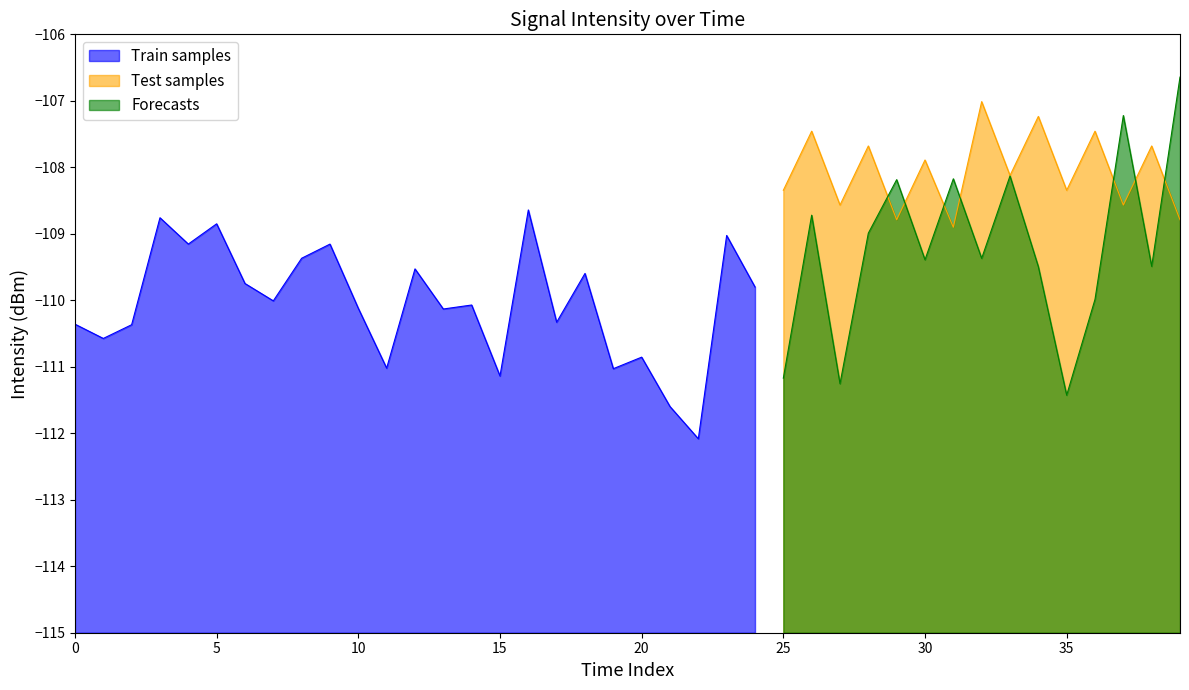

The Forecasts series shows -27.9 at 30. True or false?

False